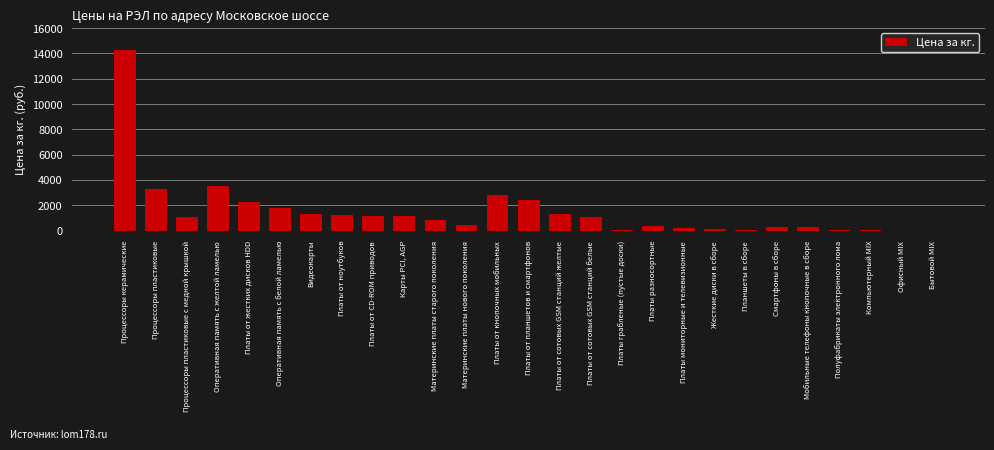

What is the sum of all values?

41387